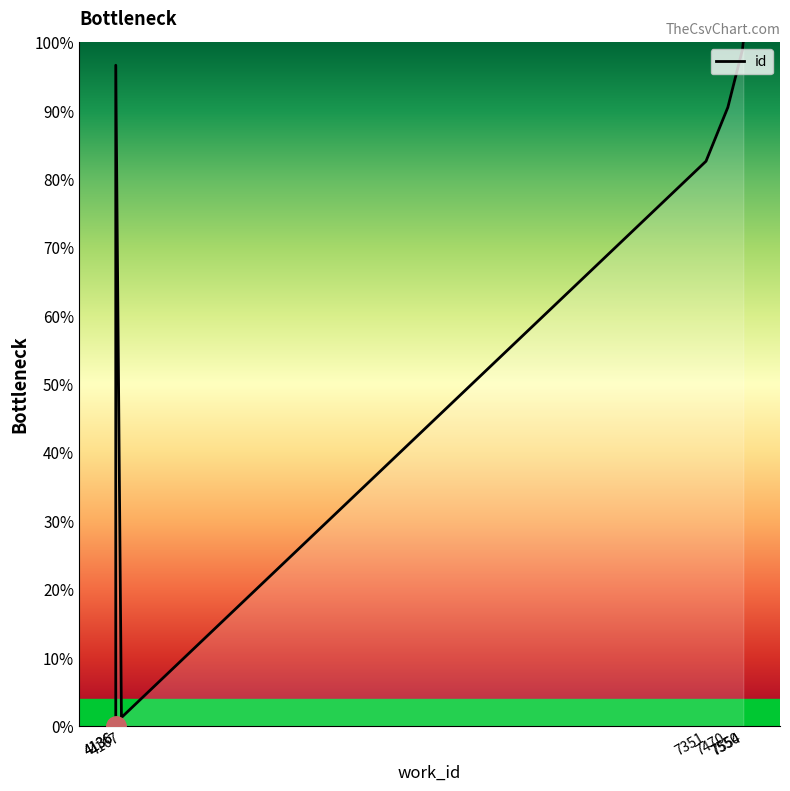

Is it true that the value at 4167 is 2.0?

False